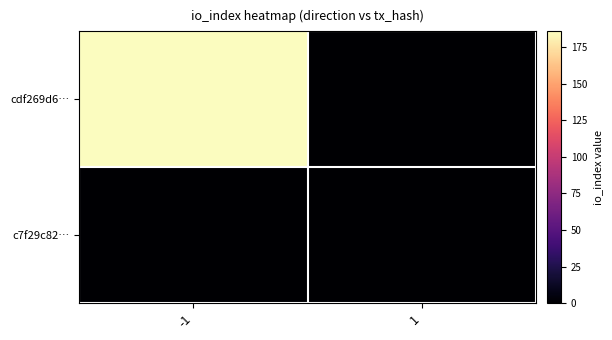

Which category has the highest value across all series?

-1